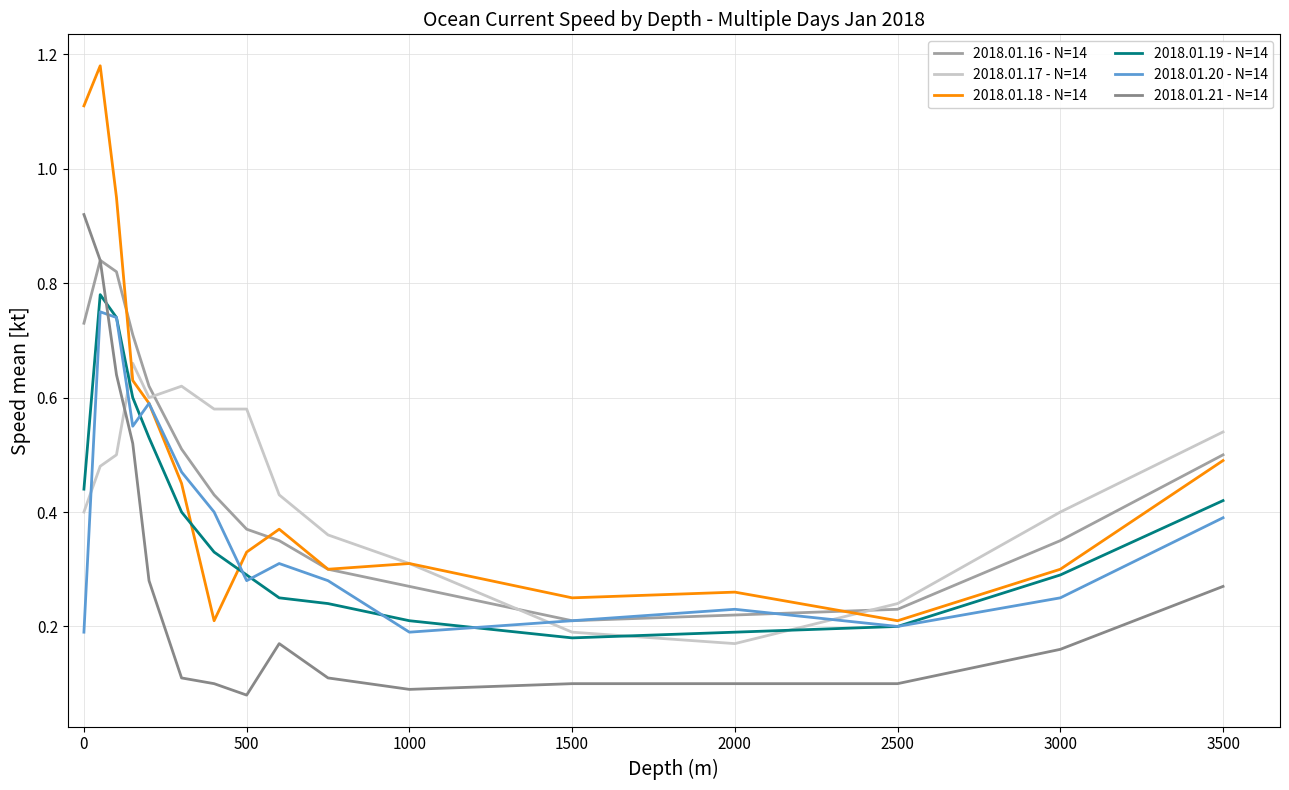

Is this an area chart (filled region under the line)?

No